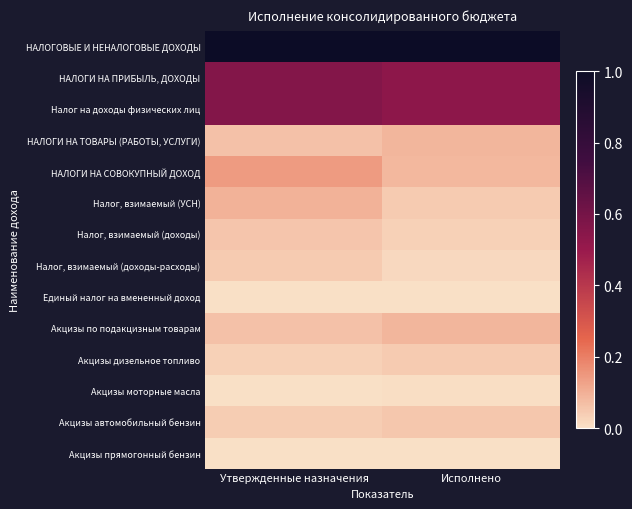

Reading left to right, what are all the values shown in this chart?

НАЛОГОВЫЕ И НЕНАЛОГОВЫЕ ДОХОДЫ: Утвержденные назначения=1.0	Исполнено=1.0
НАЛОГИ НА ПРИБЫЛЬ, ДОХОДЫ: Утвержденные назначения=0.6	Исполнено=0.5
Налог на доходы физических лиц: Утвержденные назначения=0.6	Исполнено=0.5
НАЛОГИ НА ТОВАРЫ (РАБОТЫ, УСЛУГИ): Утвержденные назначения=0.1	Исполнено=0.1
НАЛОГИ НА СОВОКУПНЫЙ ДОХОД: Утвержденные назначения=0.1	Исполнено=0.1
Налог, взимаемый (УСН): Утвержденные назначения=0.1	Исполнено=0.0
Налог, взимаемый (доходы): Утвержденные назначения=0.1	Исполнено=0.0
Налог, взимаемый (доходы-расходы): Утвержденные назначения=0.0	Исполнено=0.0
Единый налог на вмененный доход: Утвержденные назначения=0.0	Исполнено=0.0
Акцизы по подакцизным товарам: Утвержденные назначения=0.1	Исполнено=0.1
Акцизы дизельное топливо: Утвержденные назначения=0.0	Исполнено=0.0
Акцизы моторные масла: Утвержденные назначения=0.0	Исполнено=0.0
Акцизы автомобильный бензин: Утвержденные назначения=0.0	Исполнено=0.1
Акцизы прямогонный бензин: Утвержденные назначения=0.0	Исполнено=0.0